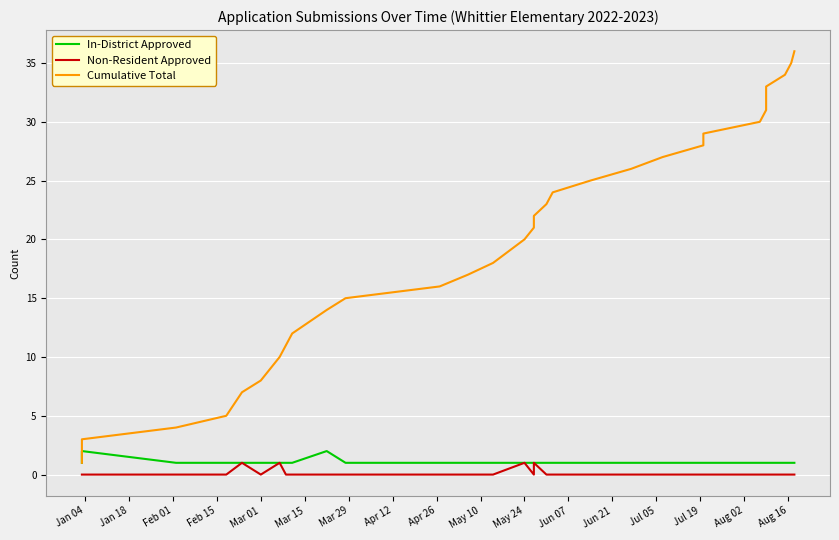

At Feb 15, list the series in order from smallest to largest.

Non-Resident Approved, In-District Approved, Cumulative Total